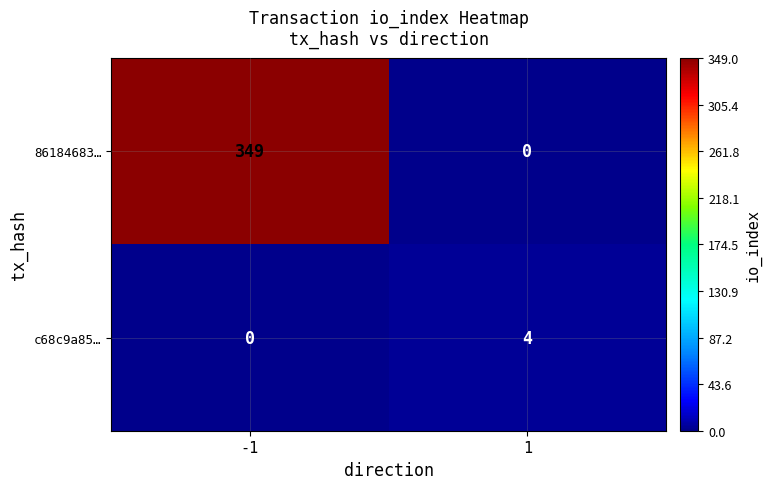

What is the maximum value for c68c9a85…?

4